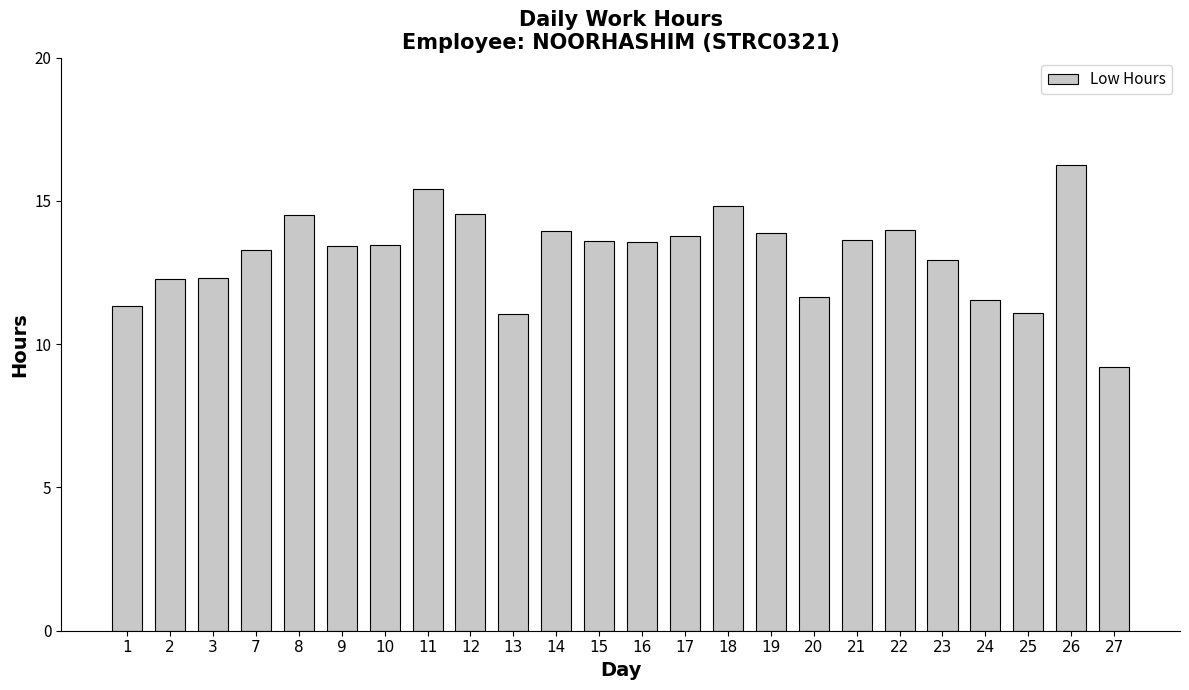

What is the difference between the values at 1 and 8?

3.2